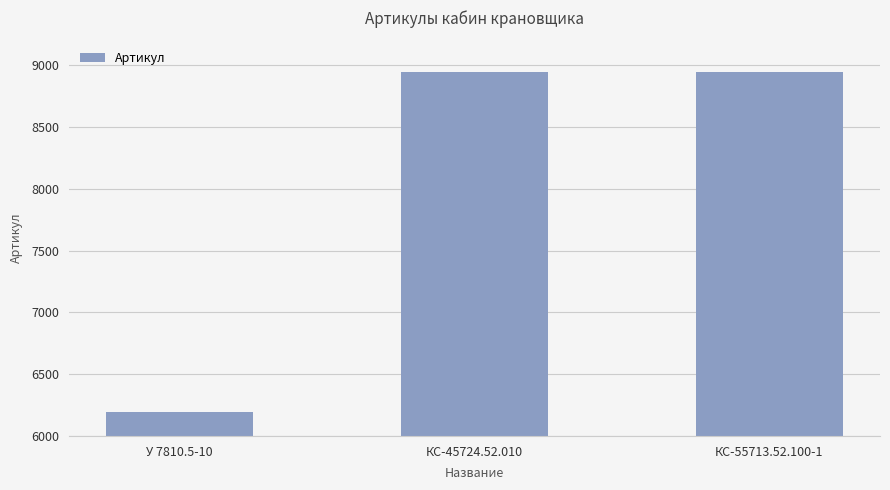

The chart shows a value of 6082 at КС-45724.52.010. True or false?

False